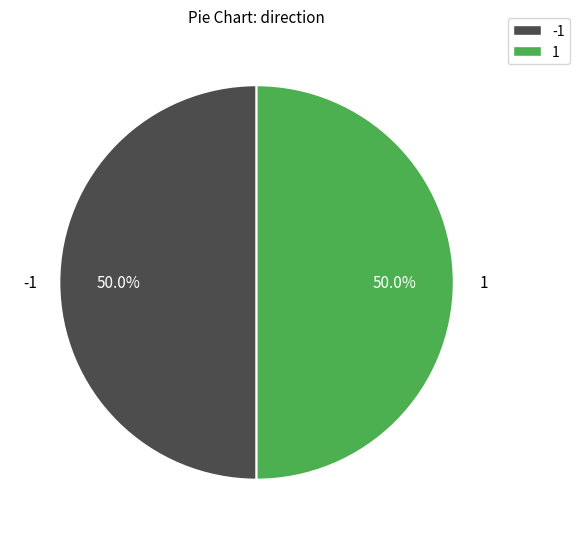

What is the ratio of the value at -1 to the value at 1?

1.0